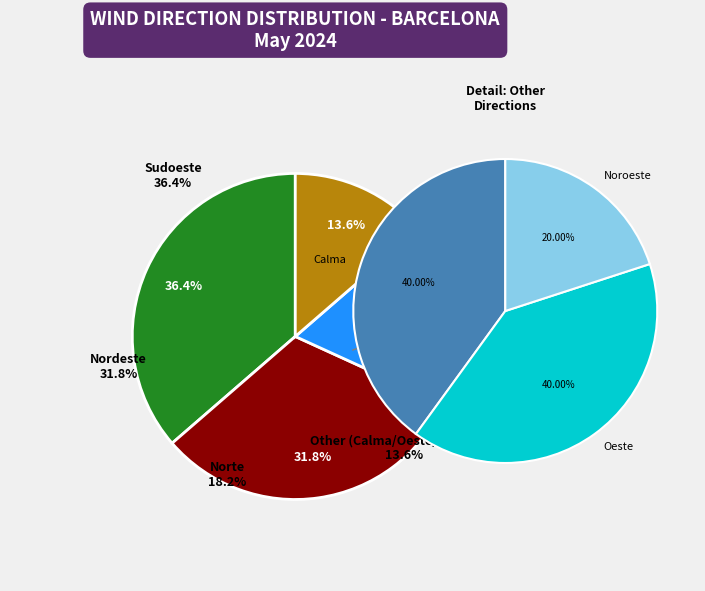

Count the number of slices in the pie.

4